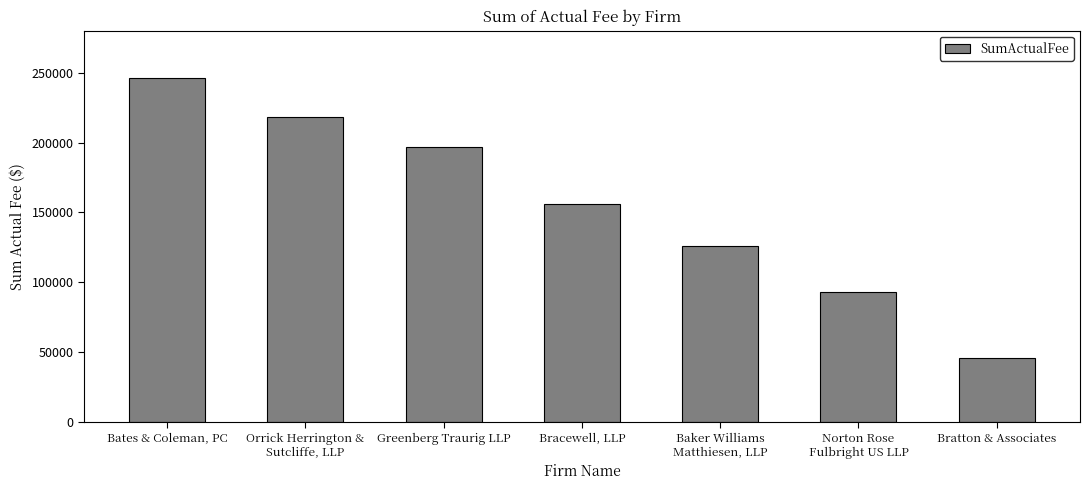

How many bars are there in total?

7